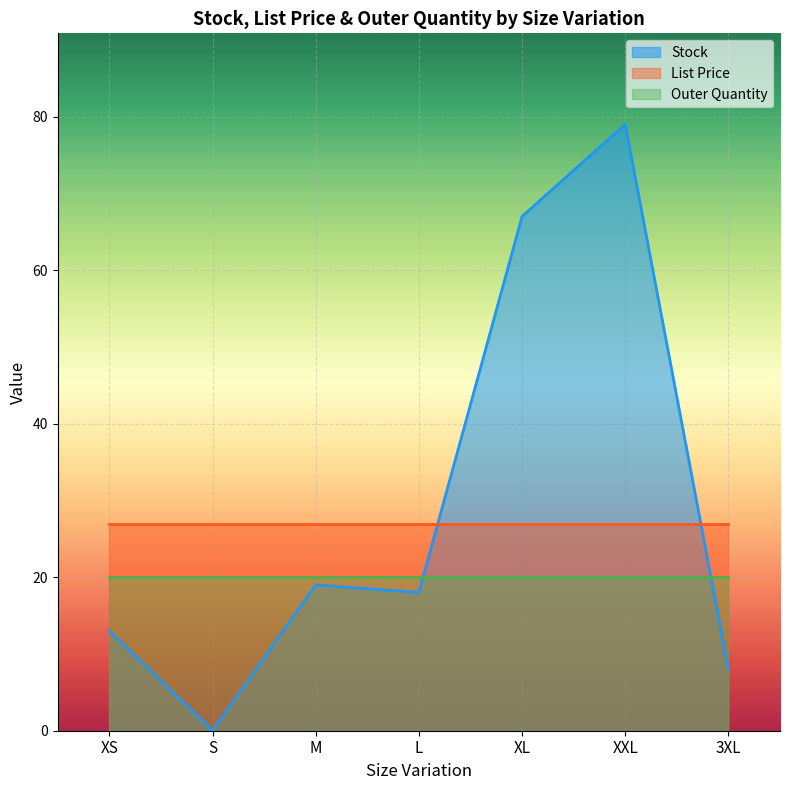

What is the label of the 7th point from the right?

XS